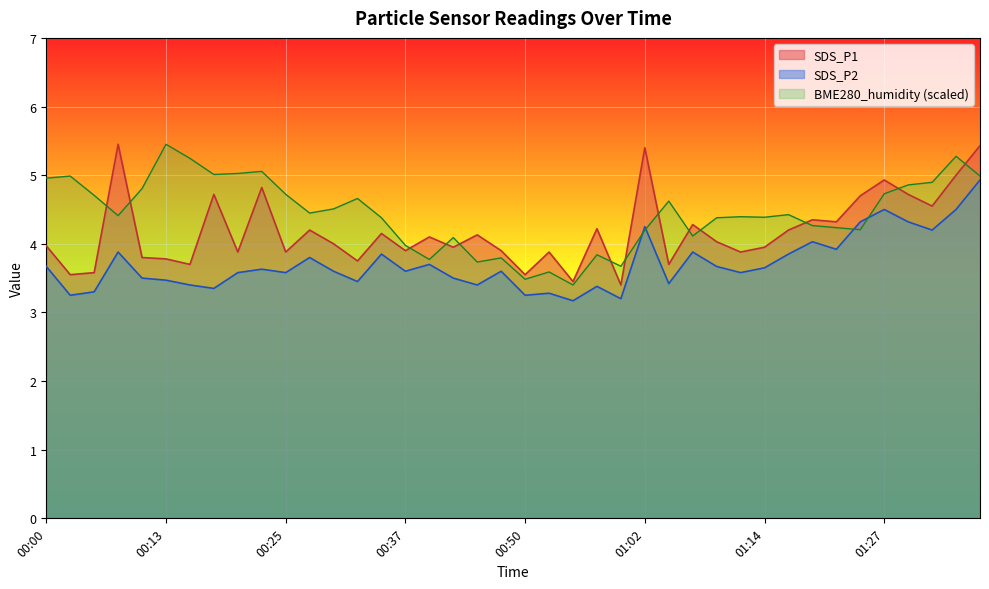

Is it true that SDS_P2 equals 1.4 at 01:37?

False